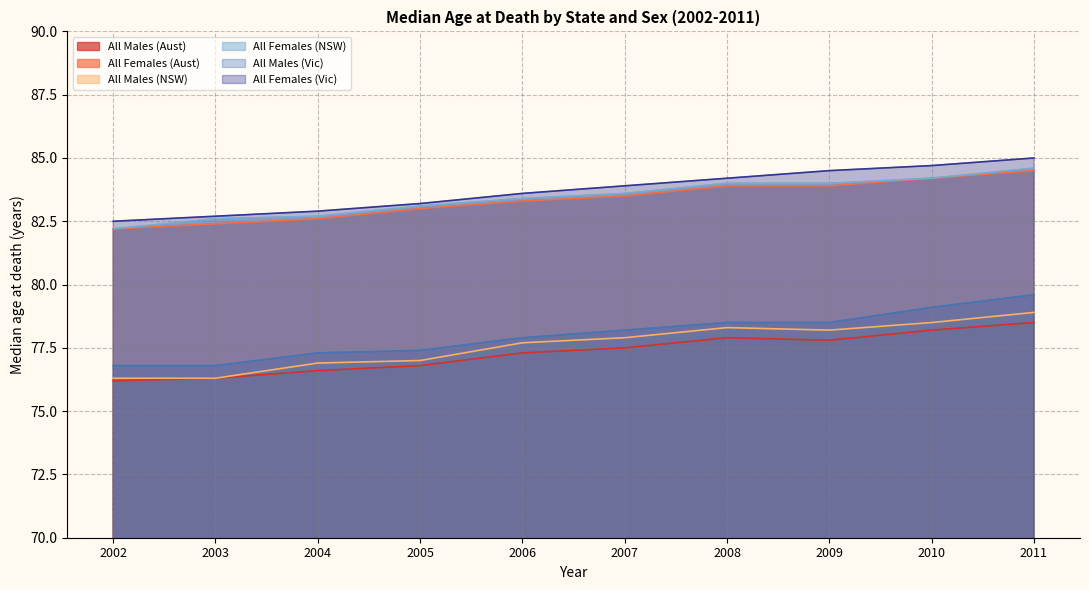

What is the value of the All Females (NSW) point at the 4th from the left?

83.1